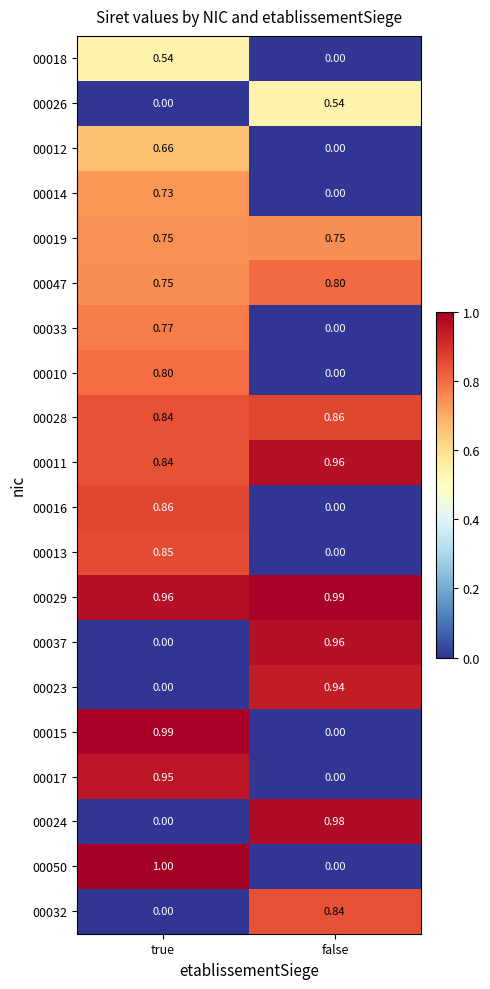

Which series has the widest spread of values?

00050